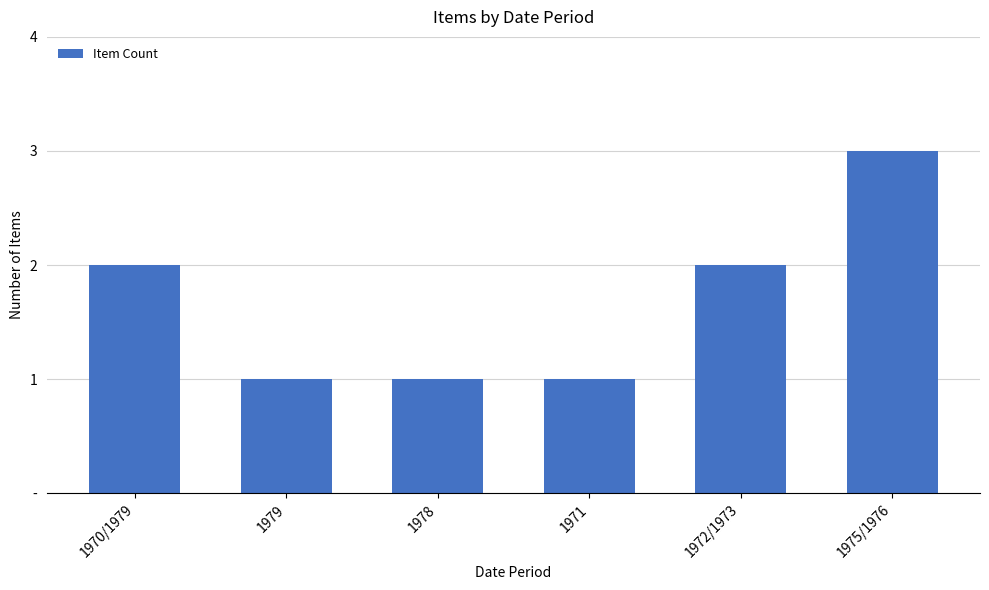

List the labels in order of value, largest first.

1975/1976, 1970/1979, 1972/1973, 1979, 1978, 1971